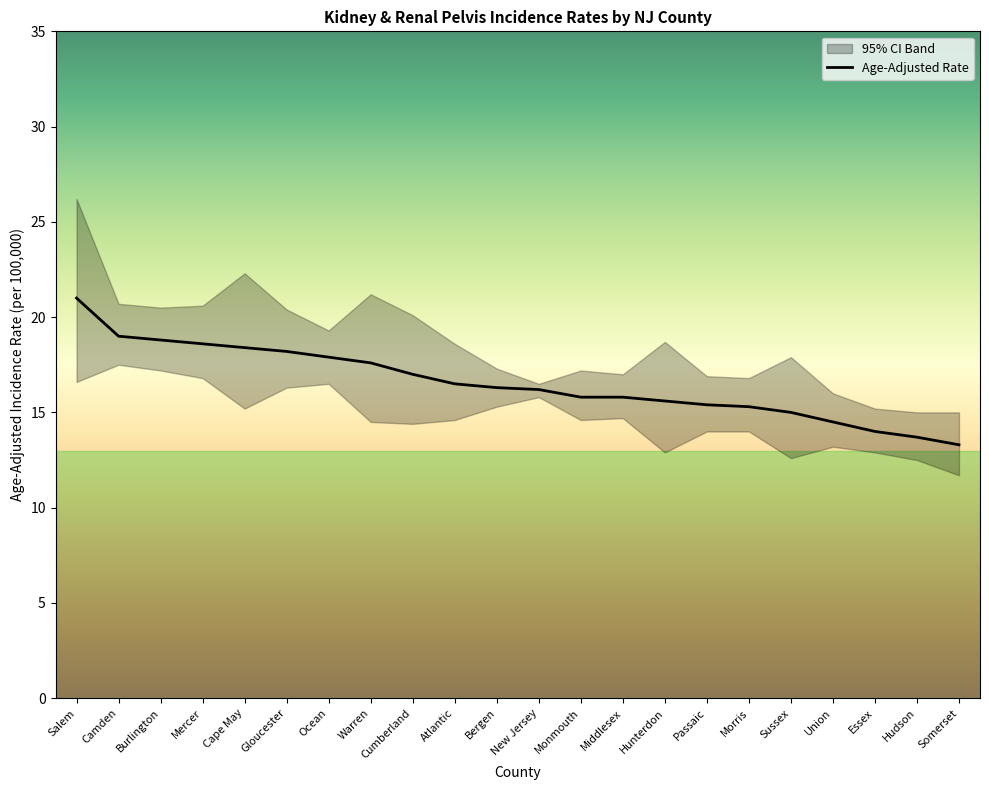

What is the total value across all series at Mercer?

56.0